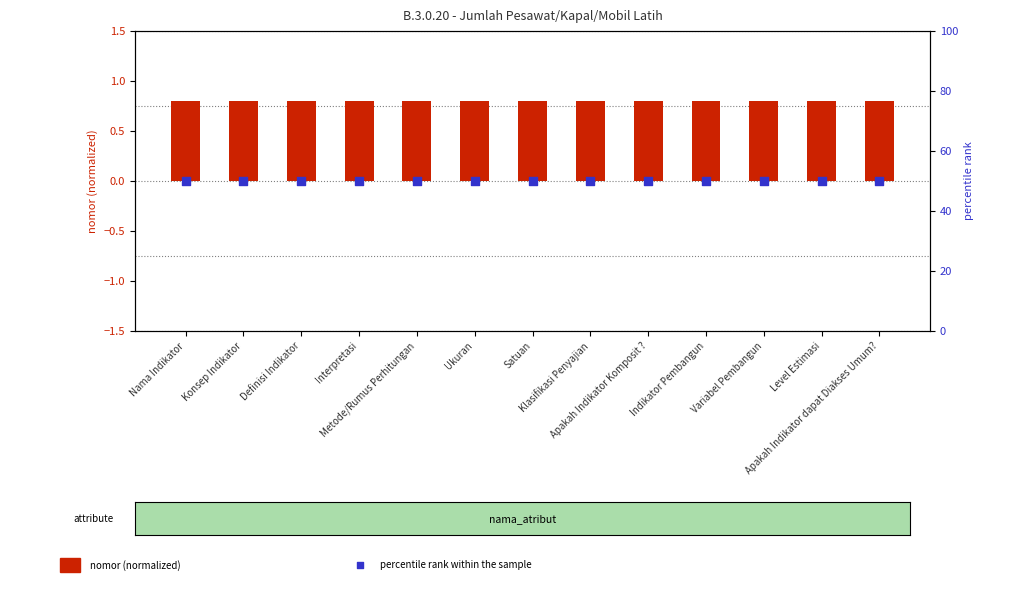

Which series has the largest total across all categories?

percentile rank within the sample